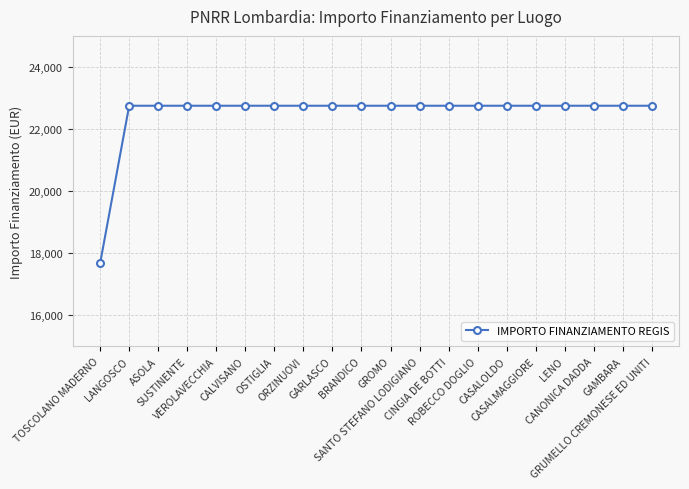

The chart shows a value of 17674.8 at TOSCOLANO MADERNO. True or false?

True